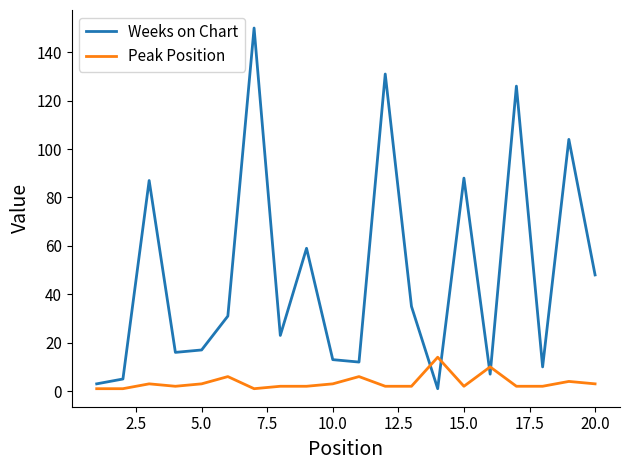

Rank the series by their average value, from lowest to highest.

Peak Position, Weeks on Chart